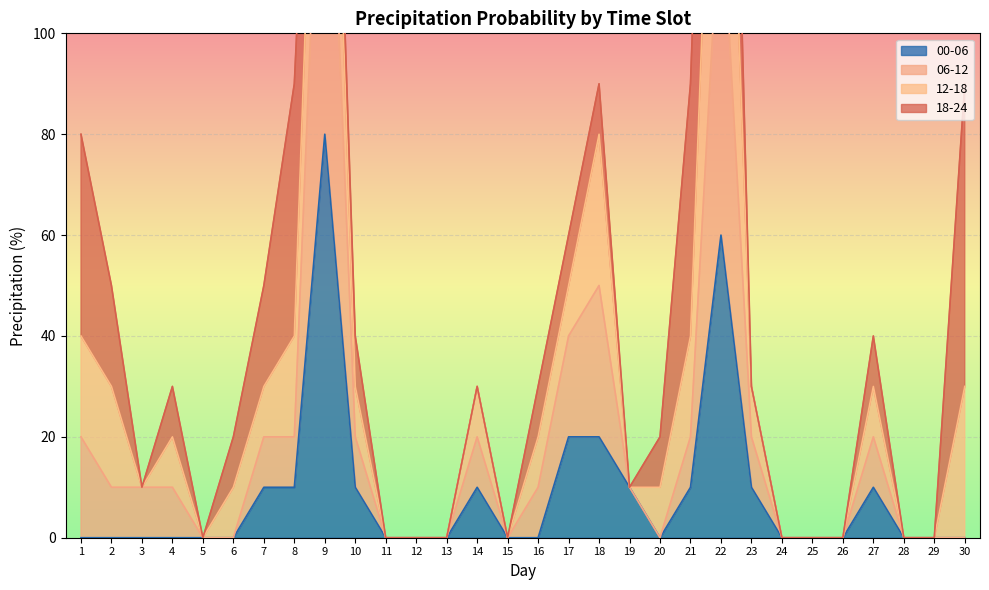

Which has a higher value, 21 or 4?

21